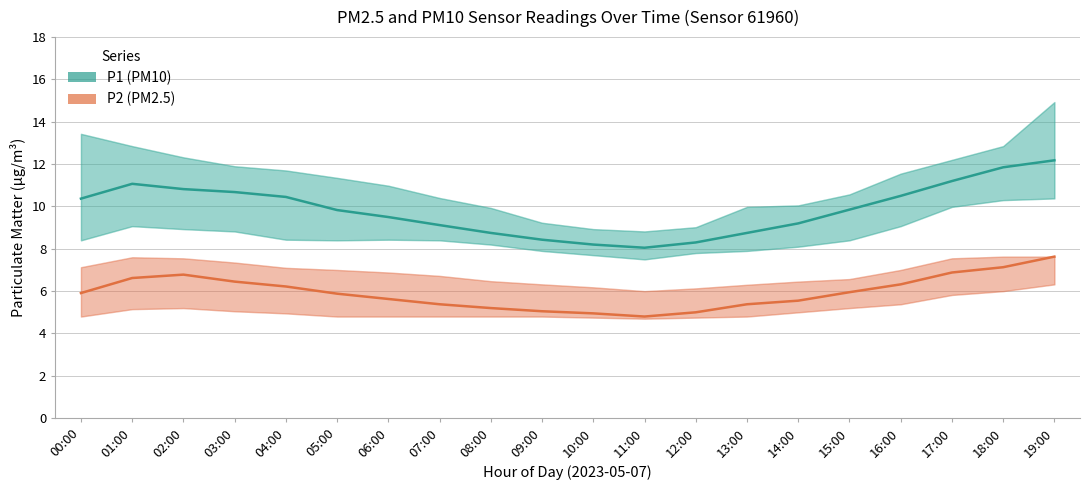

What is the difference between the maximum and minimum values in the P1 (PM10) series?

4.1